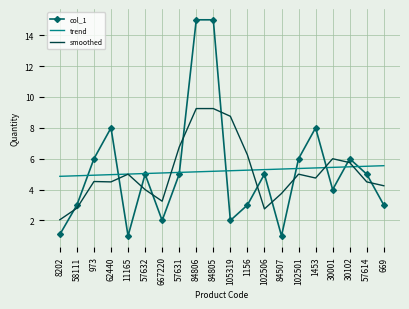

Is it true that col_1 equals 15.0 at 84806?

True